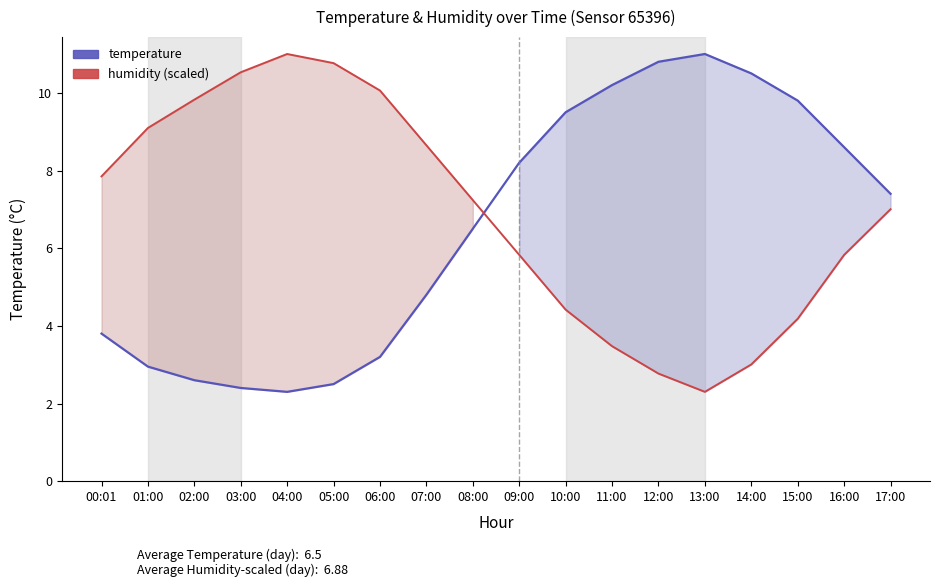

The value of humidity (scaled) at 16:00 is 7.8. True or false?

False